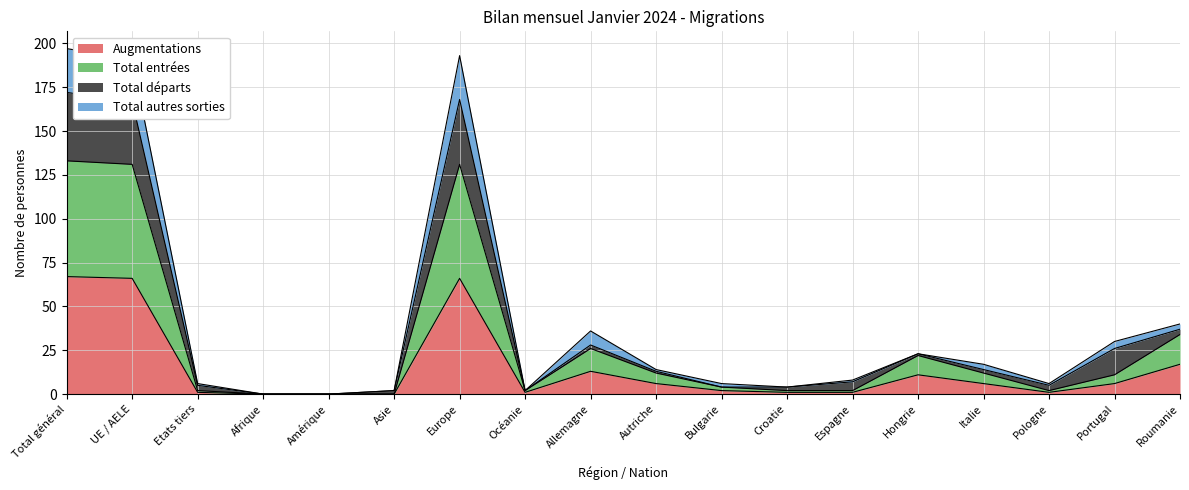

What is the maximum value for Augmentations?

67